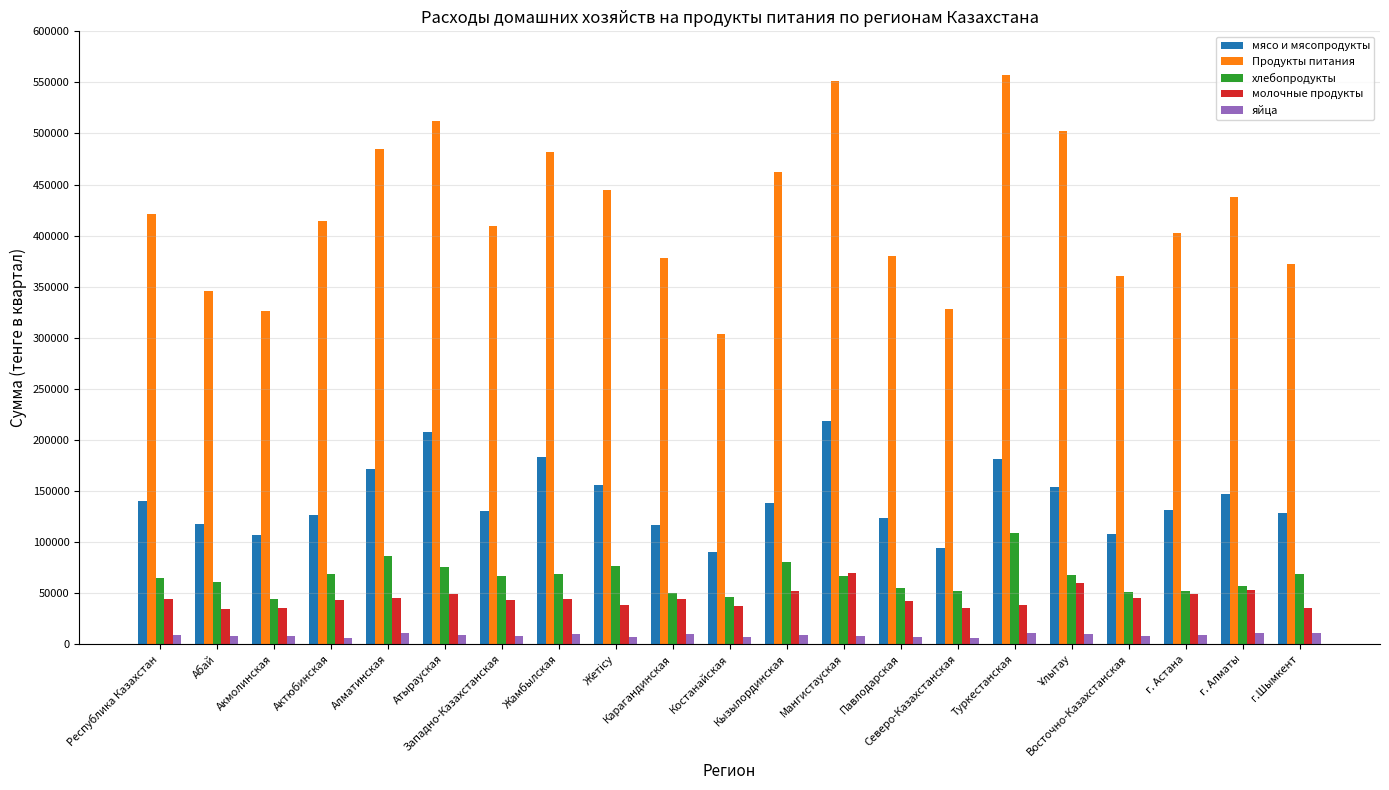

What is the greatest value displayed?

557489